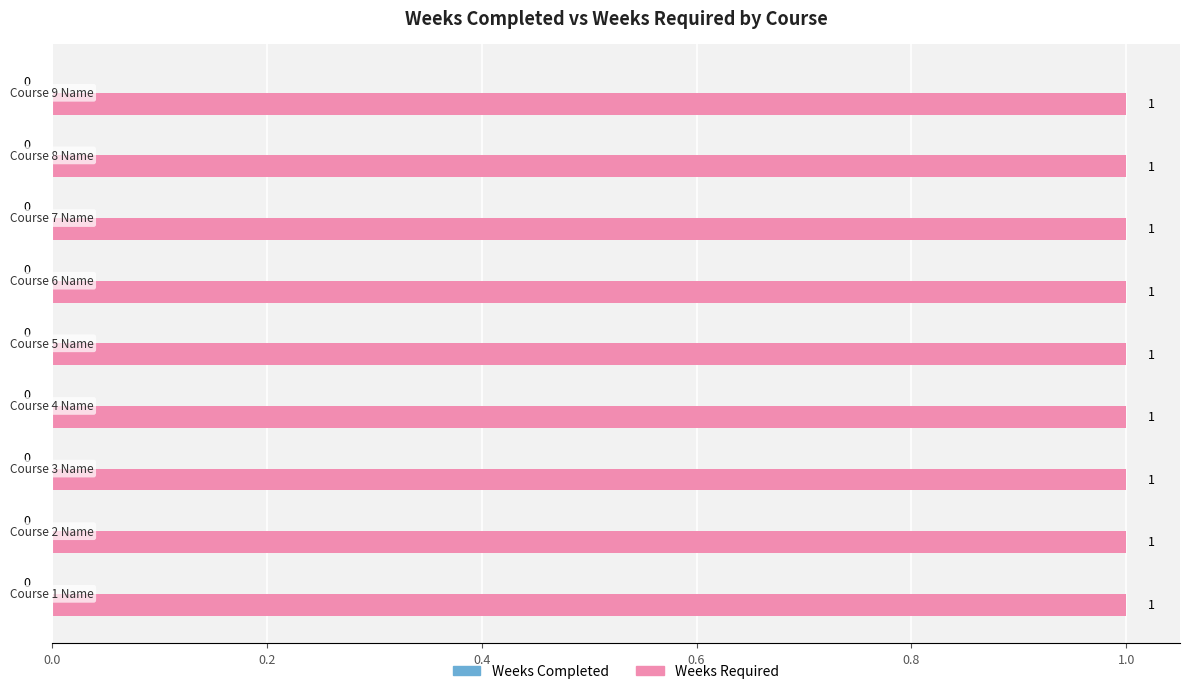

List the series in order of their overall mean, highest first.

Weeks Required, Weeks Completed